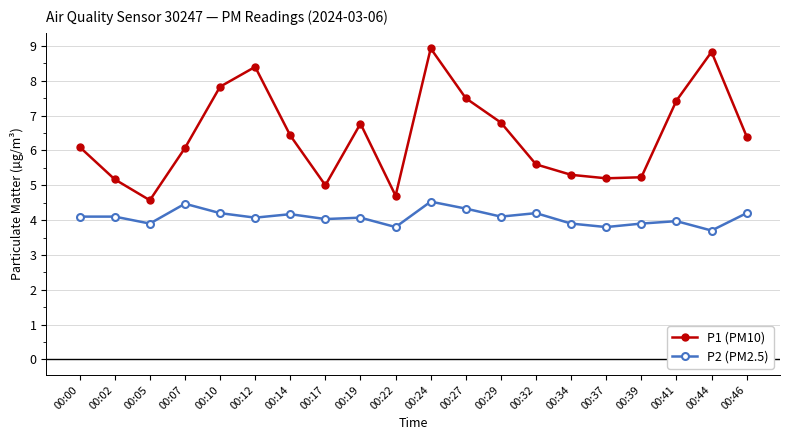

Reading right to left, transcribe all the data shown in this chart.

P1 (PM10): 00:46=6.4	00:44=8.8	00:41=7.4	00:39=5.2	00:37=5.2	00:34=5.3	00:32=5.6	00:29=6.8	00:27=7.5	00:24=8.9	00:22=4.7	00:19=6.8	00:17=5.0	00:14=6.4	00:12=8.4	00:10=7.8	00:07=6.1	00:05=4.6	00:02=5.2	00:00=6.1
P2 (PM2.5): 00:46=4.2	00:44=3.7	00:41=4.0	00:39=3.9	00:37=3.8	00:34=3.9	00:32=4.2	00:29=4.1	00:27=4.3	00:24=4.5	00:22=3.8	00:19=4.1	00:17=4.0	00:14=4.2	00:12=4.1	00:10=4.2	00:07=4.5	00:05=3.9	00:02=4.1	00:00=4.1